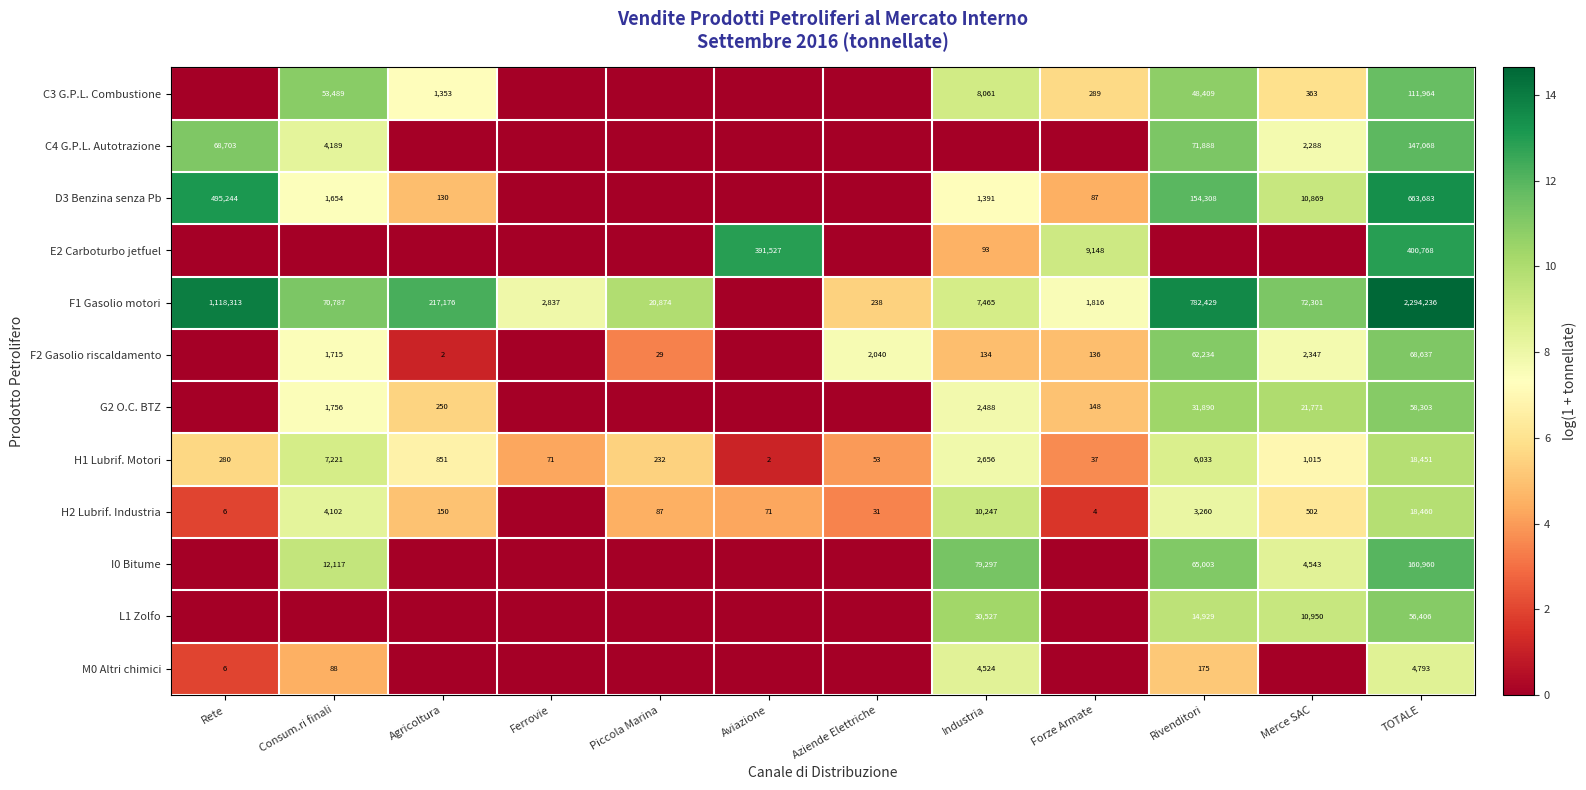

Which category has the highest value across all series?

TOTALE